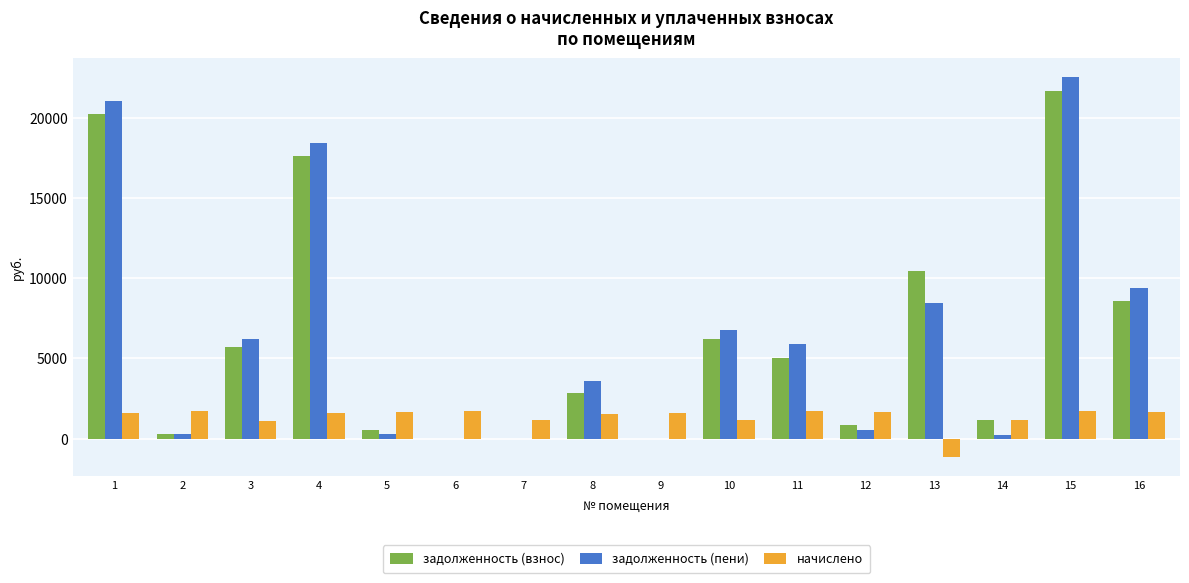

What is the total value across all series at 6?

1723.8